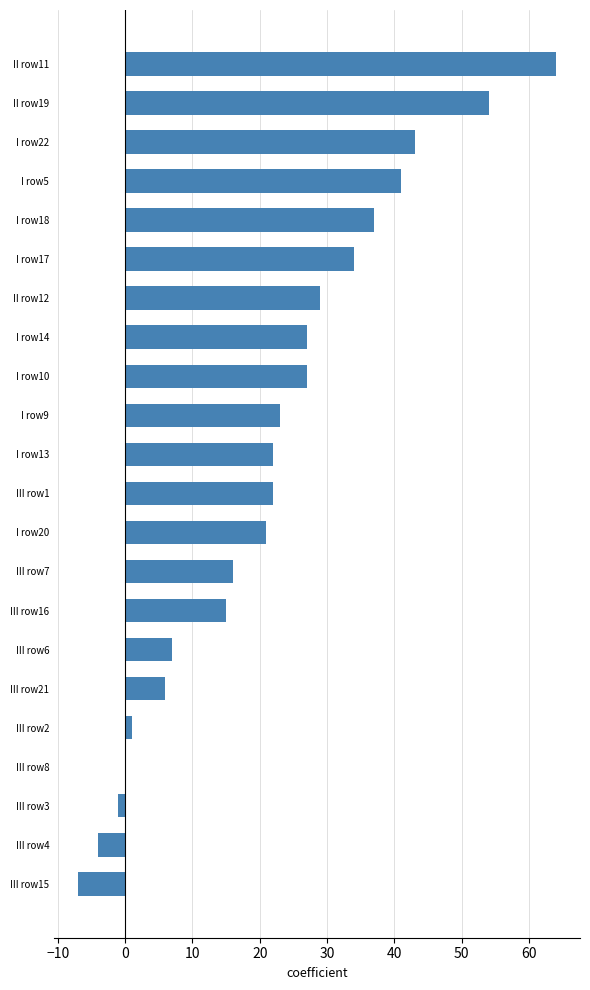

Count the number of categories in the chart.

22